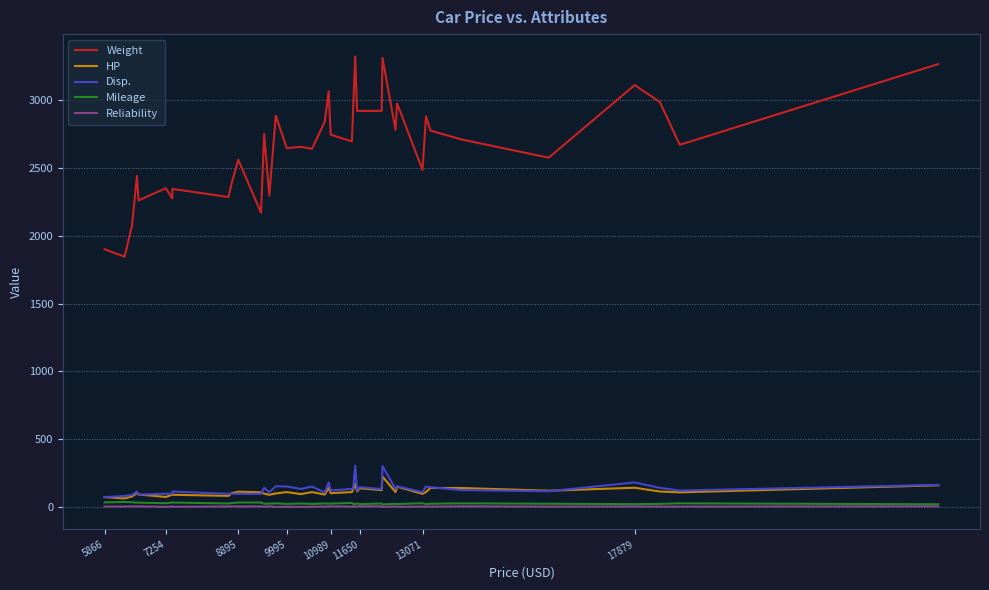

True or false: Weight and Mileage cross at least once.

False